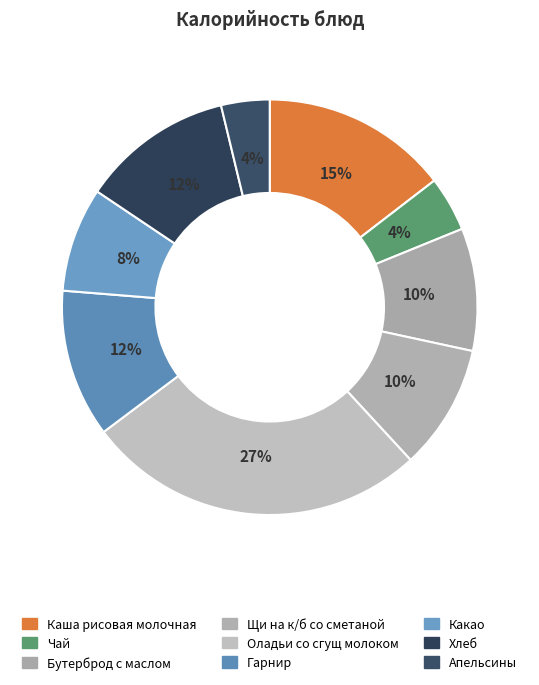

Count the number of slices in the pie.

9